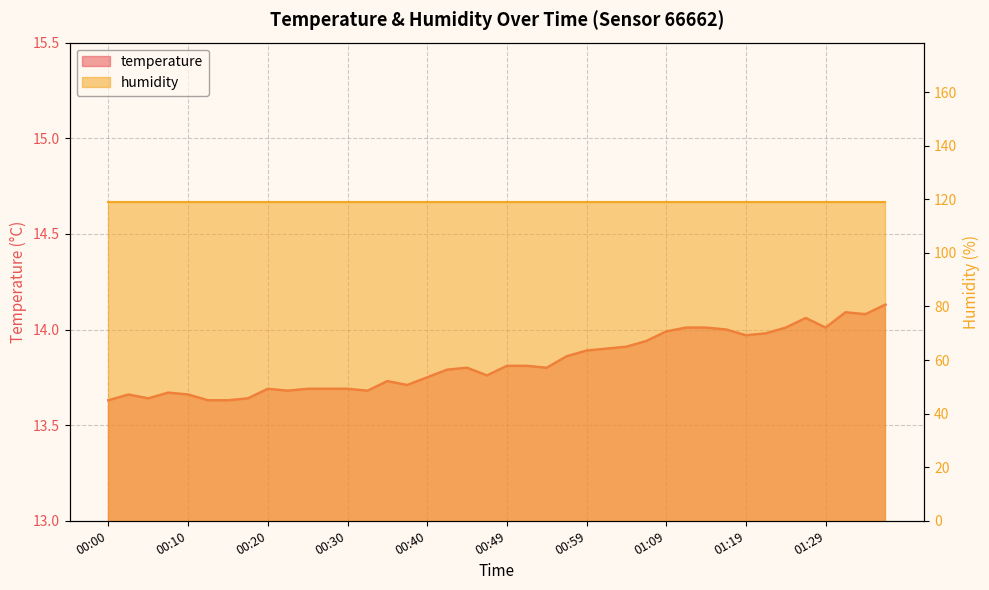

True or false: the data shows 4.9 at 00:10.

False